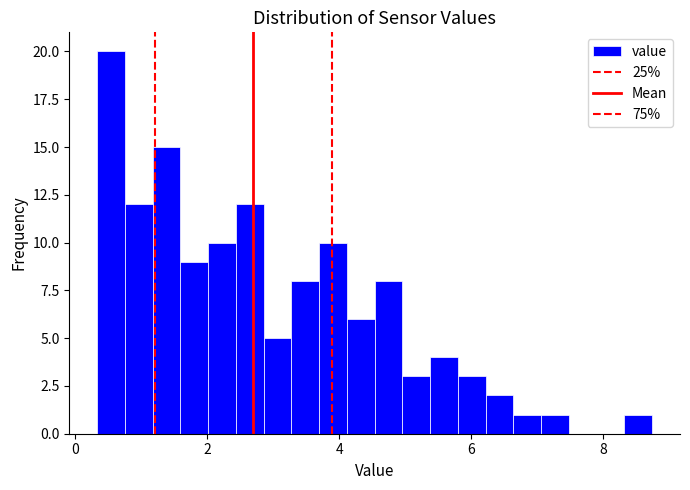

Around what value on the x-axis is the tallest bar? Give the approximate position of its centre, as read against the axis.

0.6